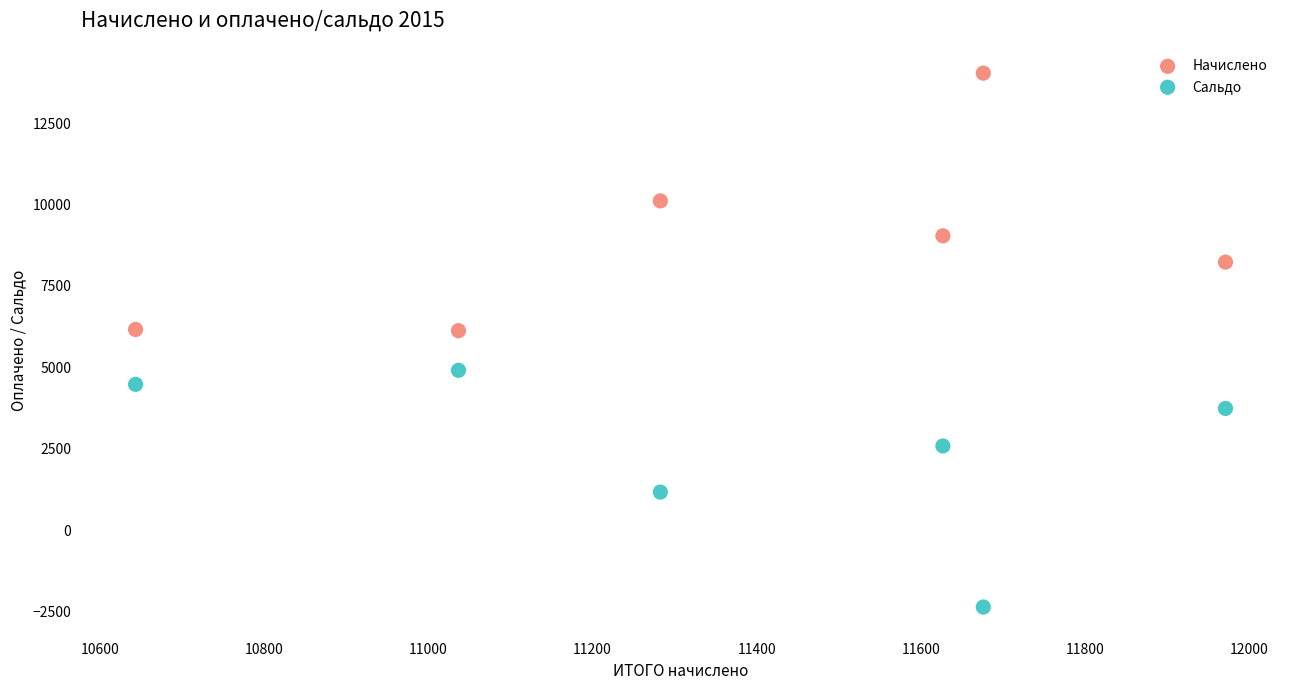

Across all data points, what is the average Y value?

5686.4